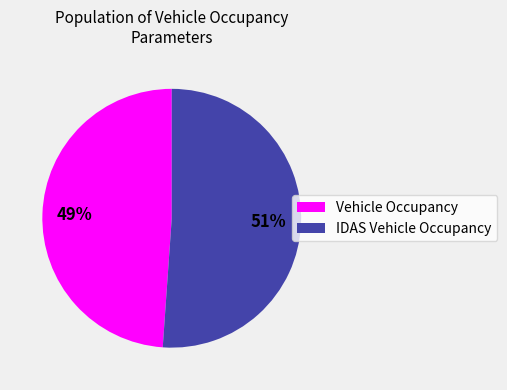

How many slices are in this pie chart?

2